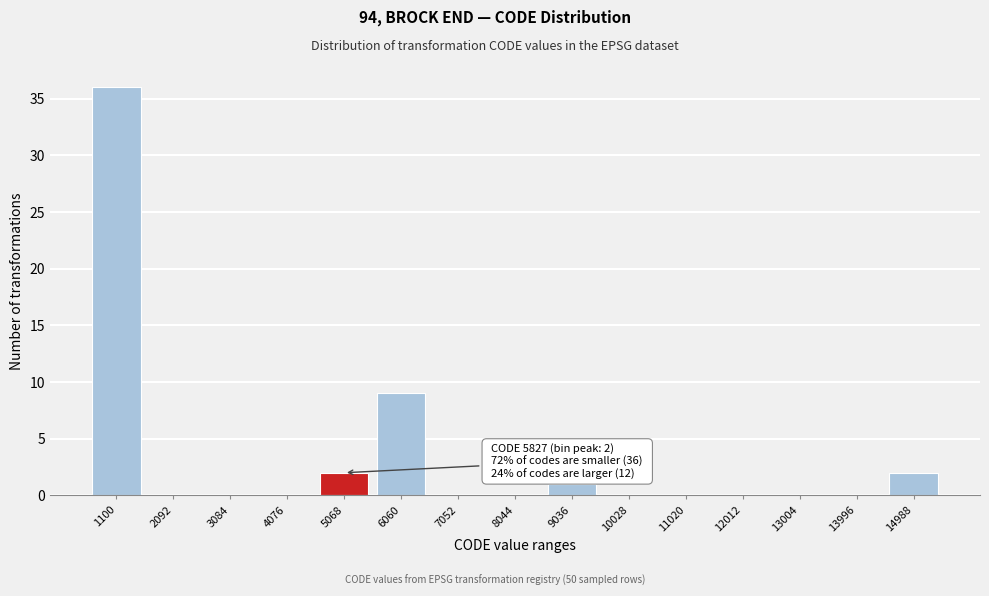

Reading left to right, extract all data points from this chart.

1100=36	2092=0	3084=0	4076=0	5068=2	6060=9	7052=0	8044=0	9036=1	10028=0	11020=0	12012=0	13004=0	13996=0	14988=2